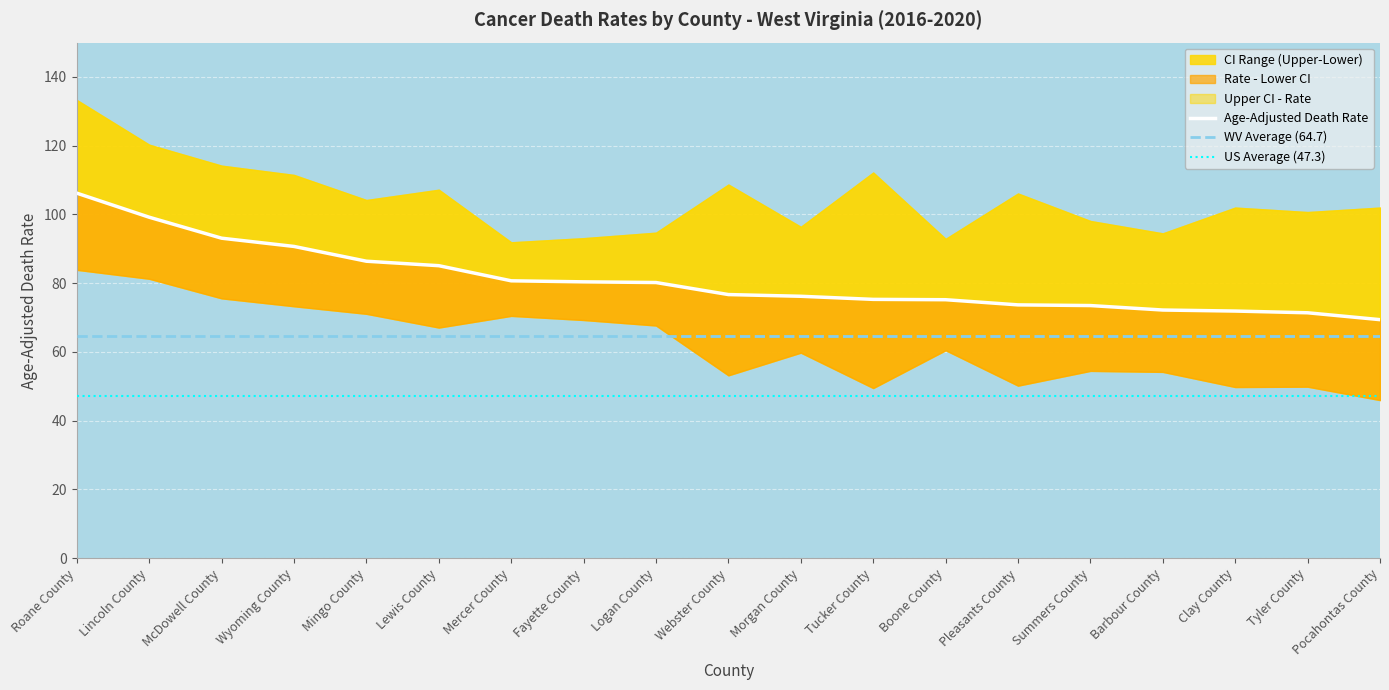

Is it true that Age-Adjusted Death Rate equals 76.7 at Webster County?

True